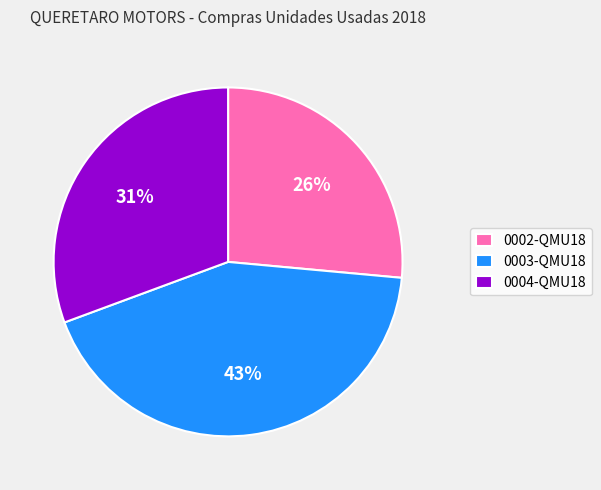

Which slice is the largest?

0003-QMU18